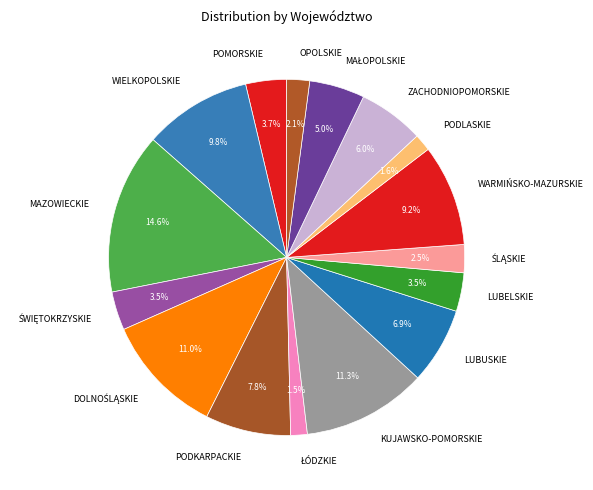

What is the largest slice in the pie chart?

MAZOWIECKIE